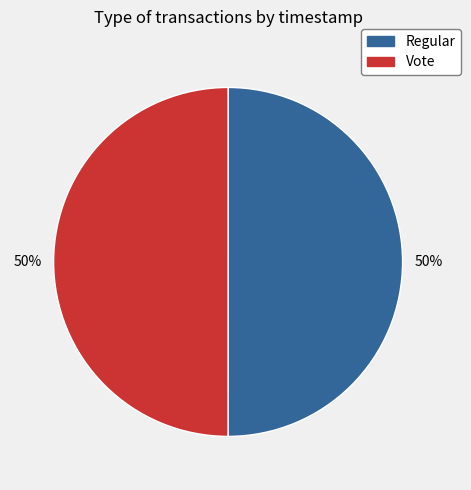

Is it true that Regular is 43% of the pie?

False